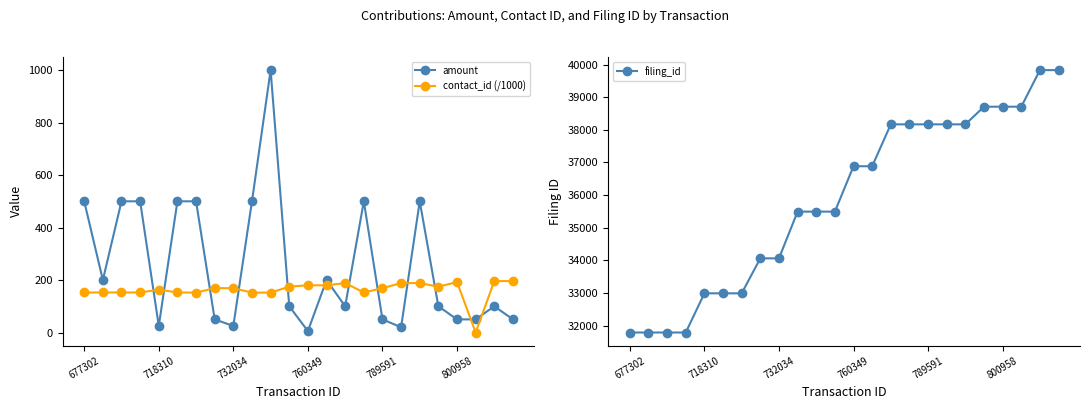

Rank the series by their maximum value, from highest to lowest.

filing_id, amount, contact_id (/1000)